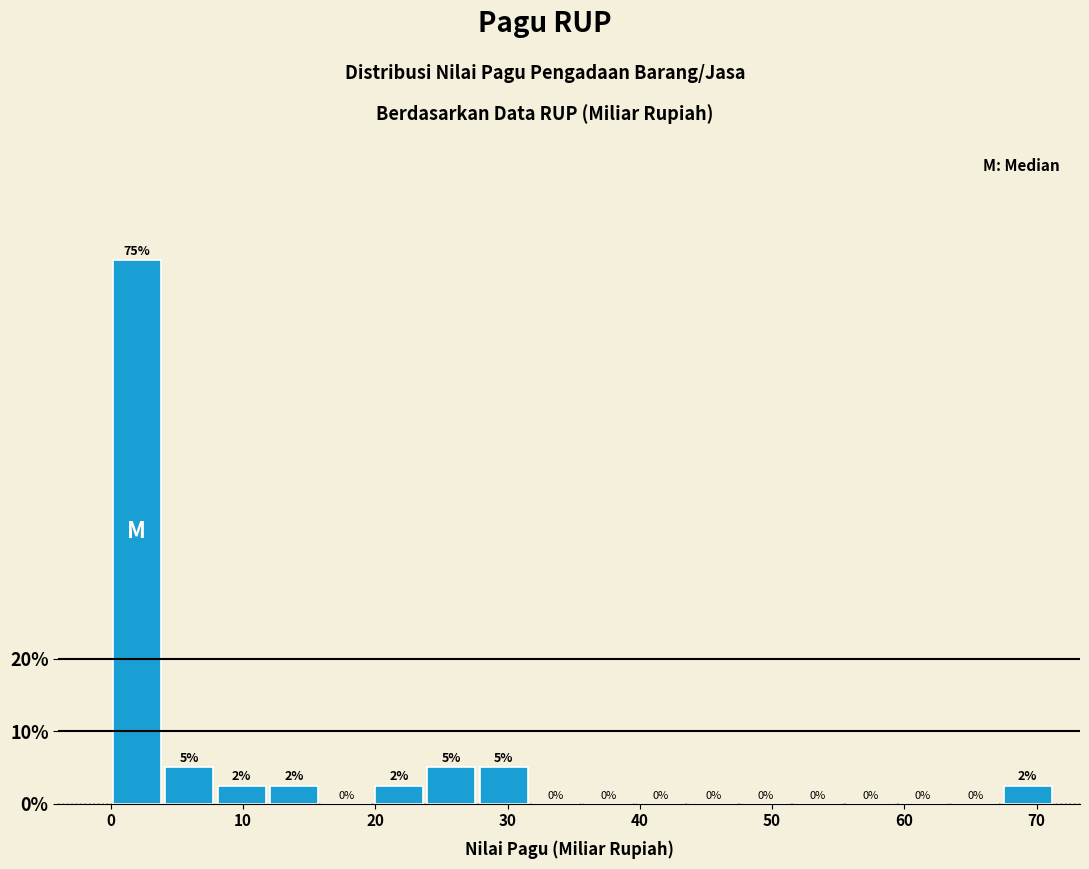

Around what value on the x-axis is the tallest bar? Give the approximate position of its centre, as read against the axis.

2